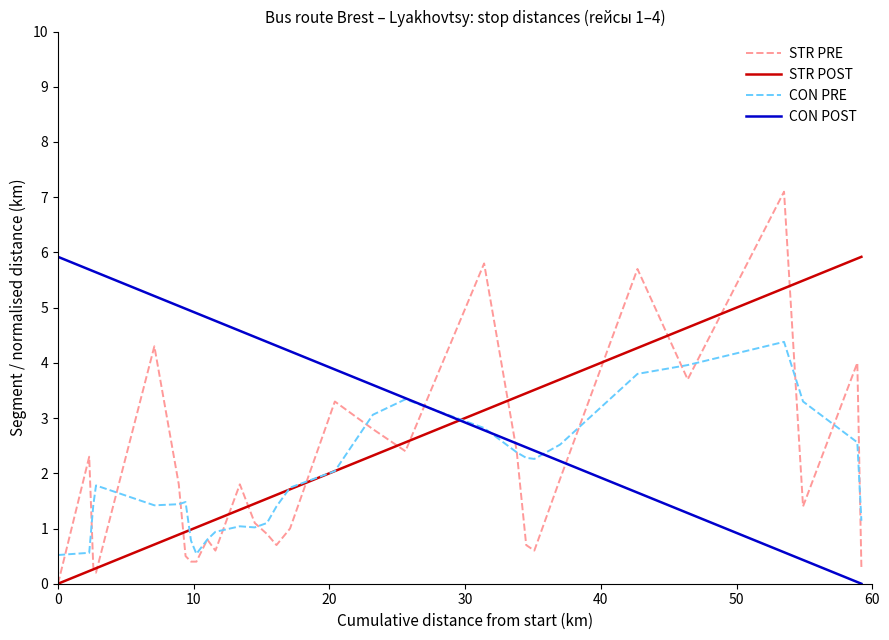

What is the greatest value displayed?

7.1